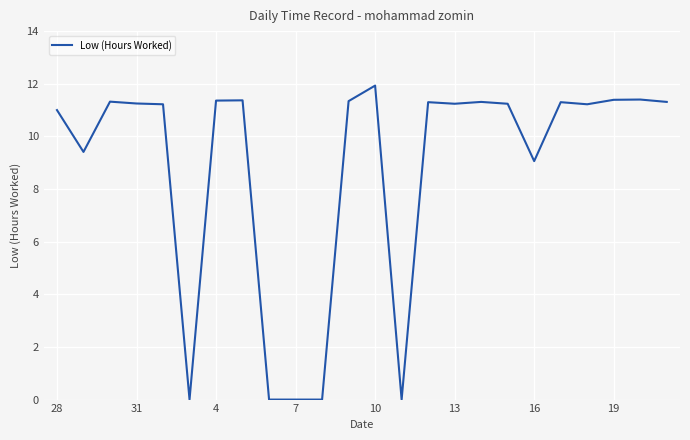

What is the maximum value shown in the chart?

11.9